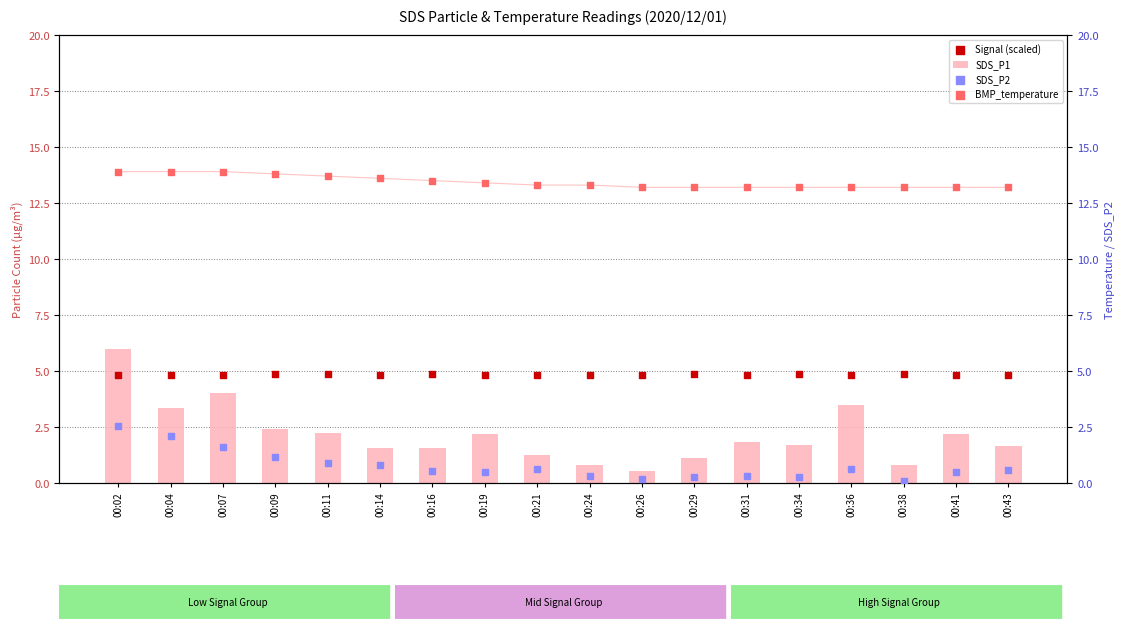

Which series has the largest total across all categories?

BMP_temperature